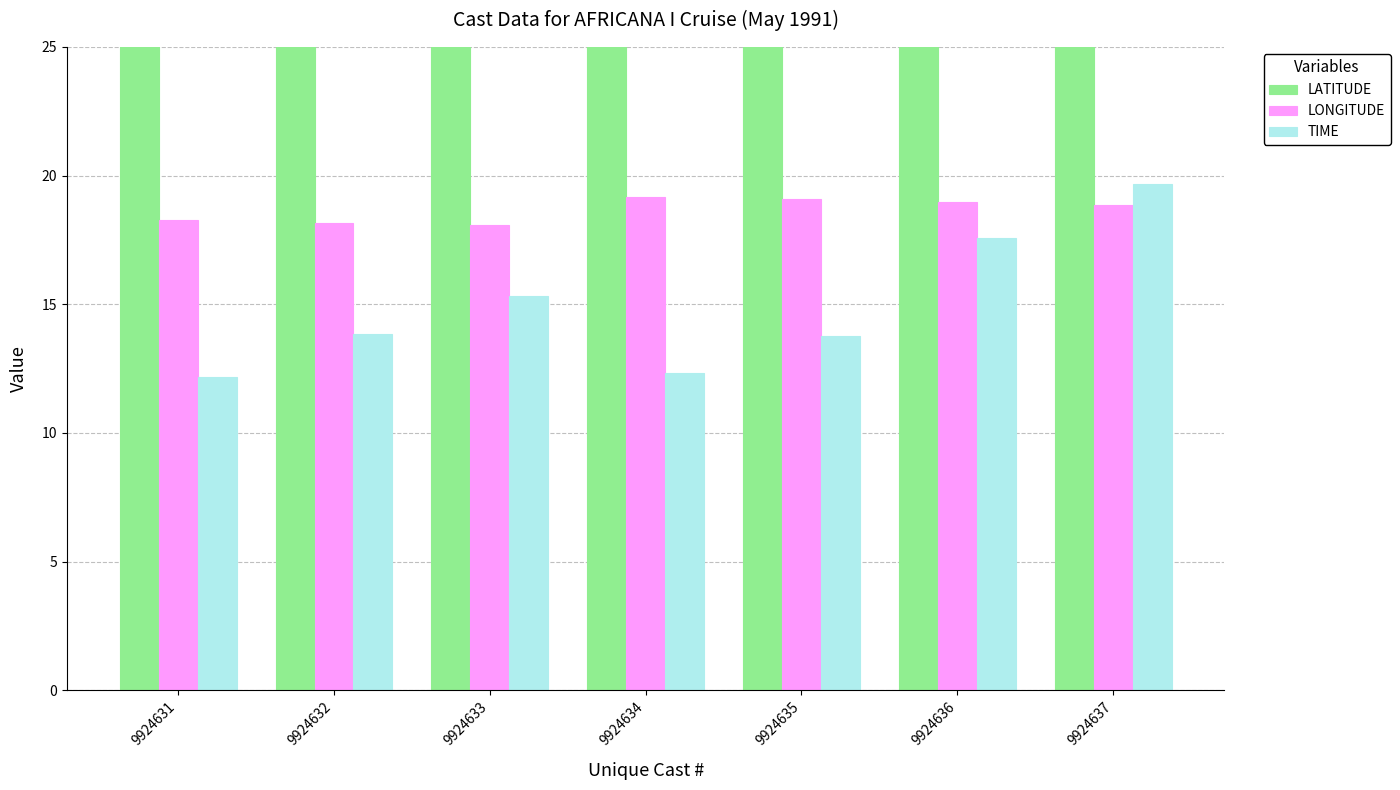

Where is LONGITUDE nearest to the value 18?

9924633